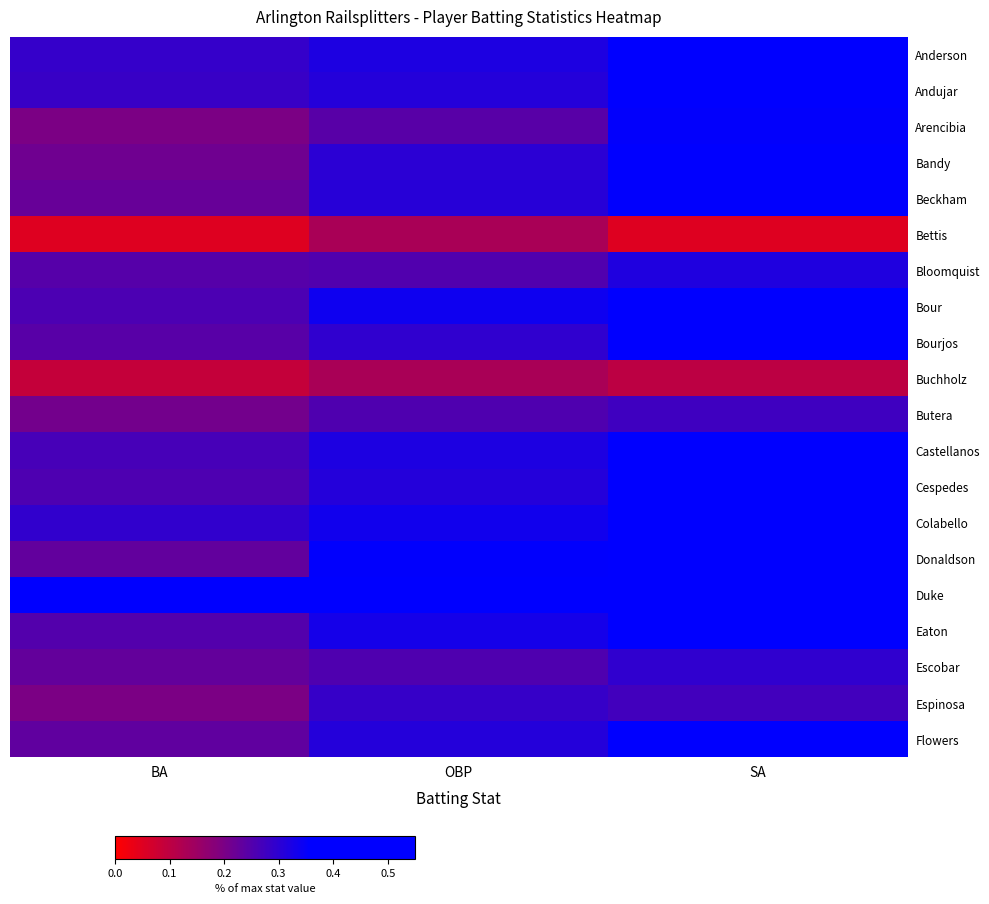

What is the difference between the highest and lowest values at BA?

0.3